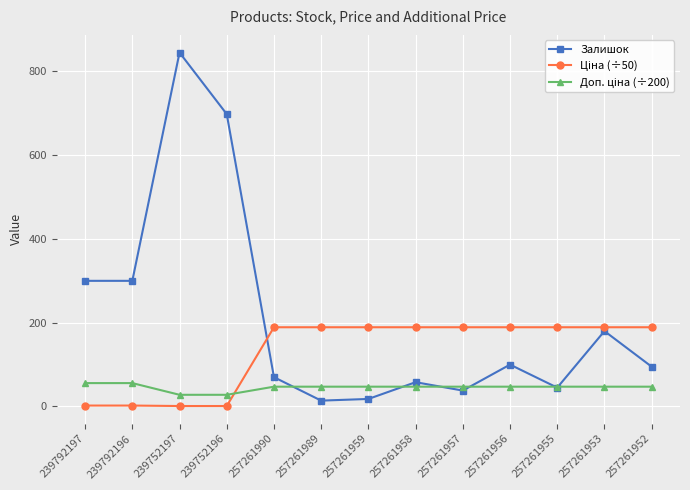

Which category has the highest value across all series?

239752197